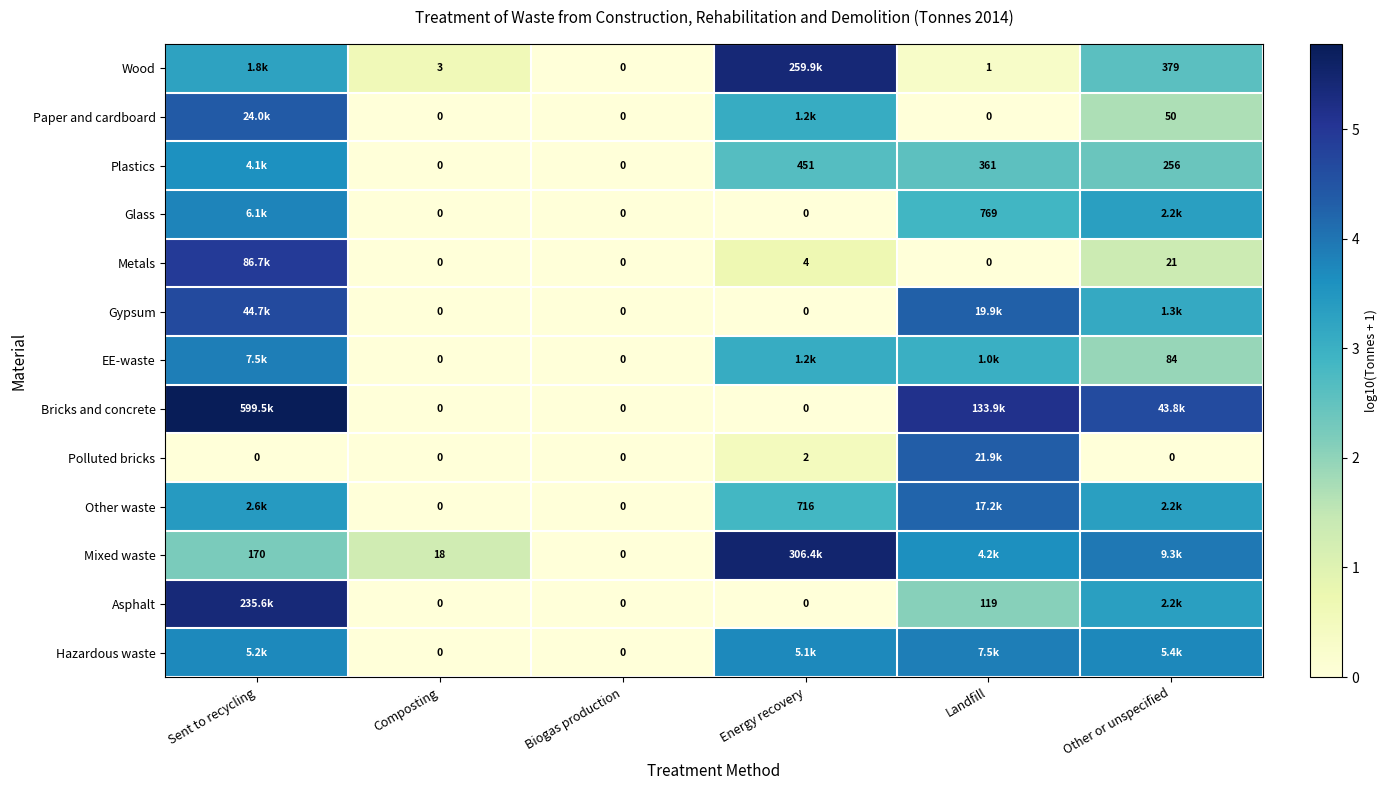

Where is Gypsum nearest to the value 2?

Other or unspecified